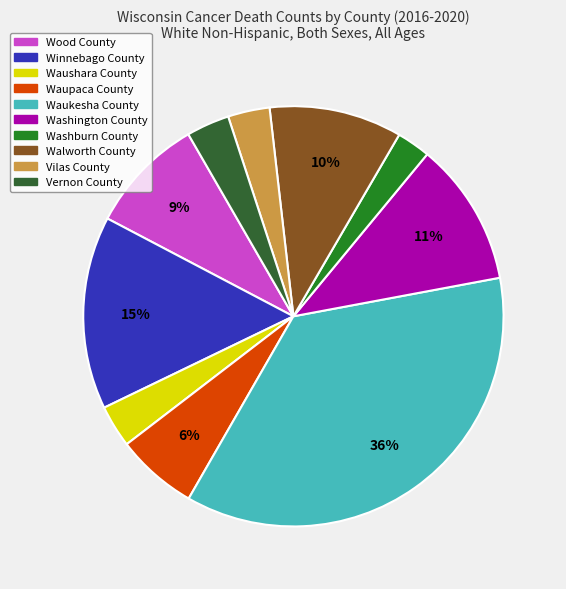

Which category has the biggest portion of the pie?

Waukesha County